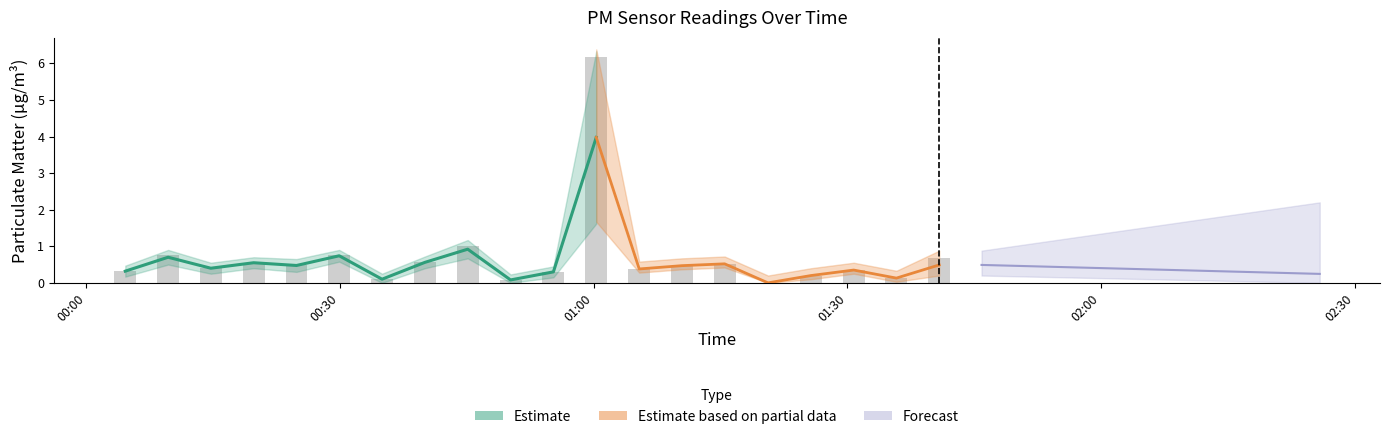

What position from the left is 2022-11-09T00:55:15?

11